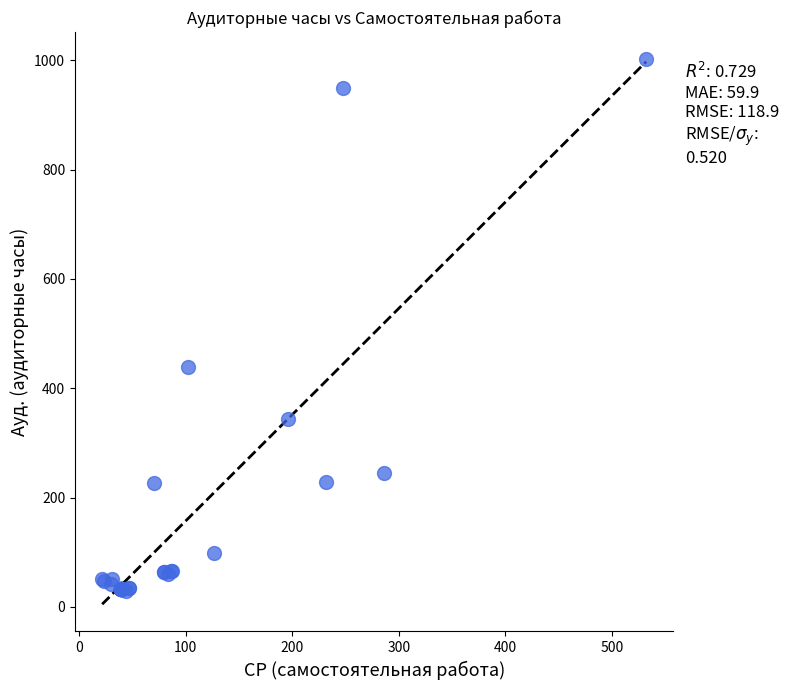

What Y value in the scatter plot is closest to 515?

438.0